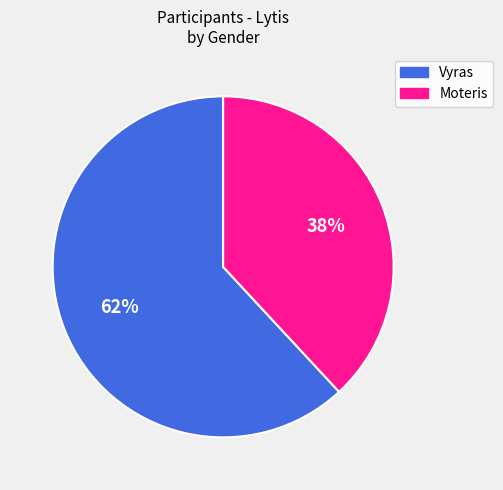

Combined, do Vyras and Moteris account for over 50%?

Yes